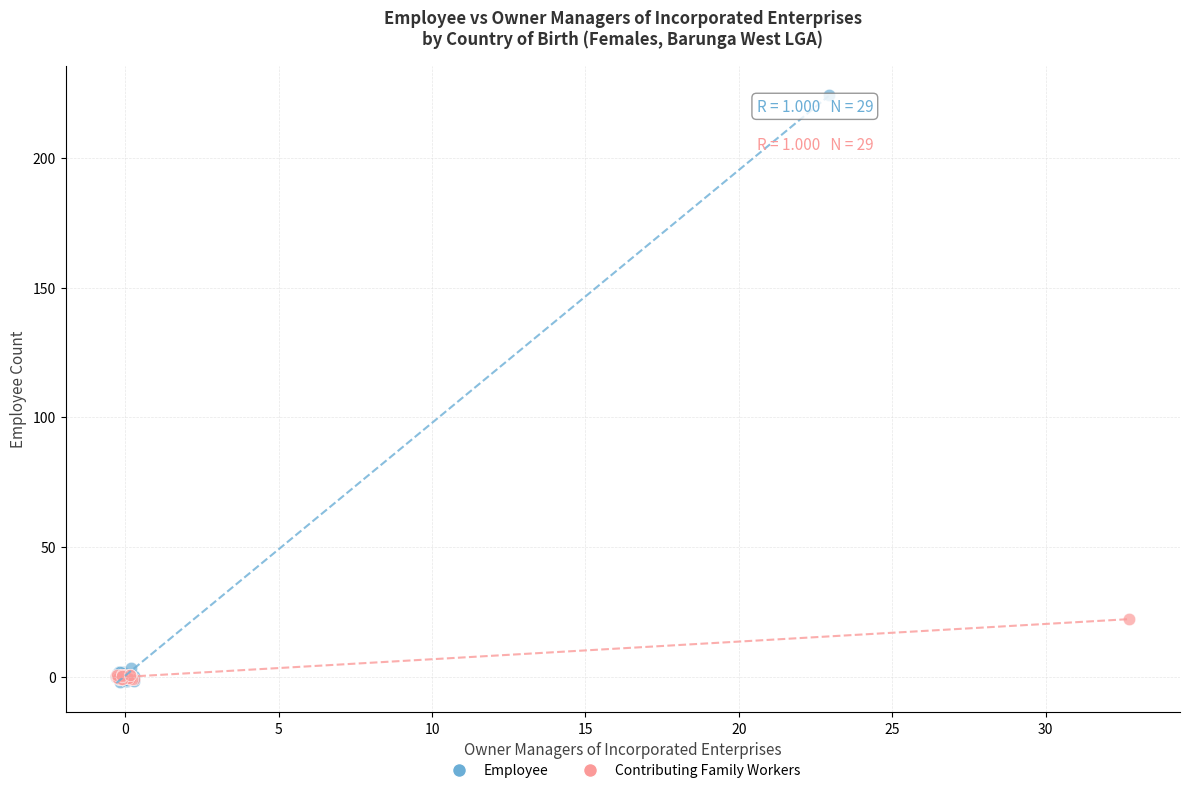

Which series has the widest spread of Y values?

Employee